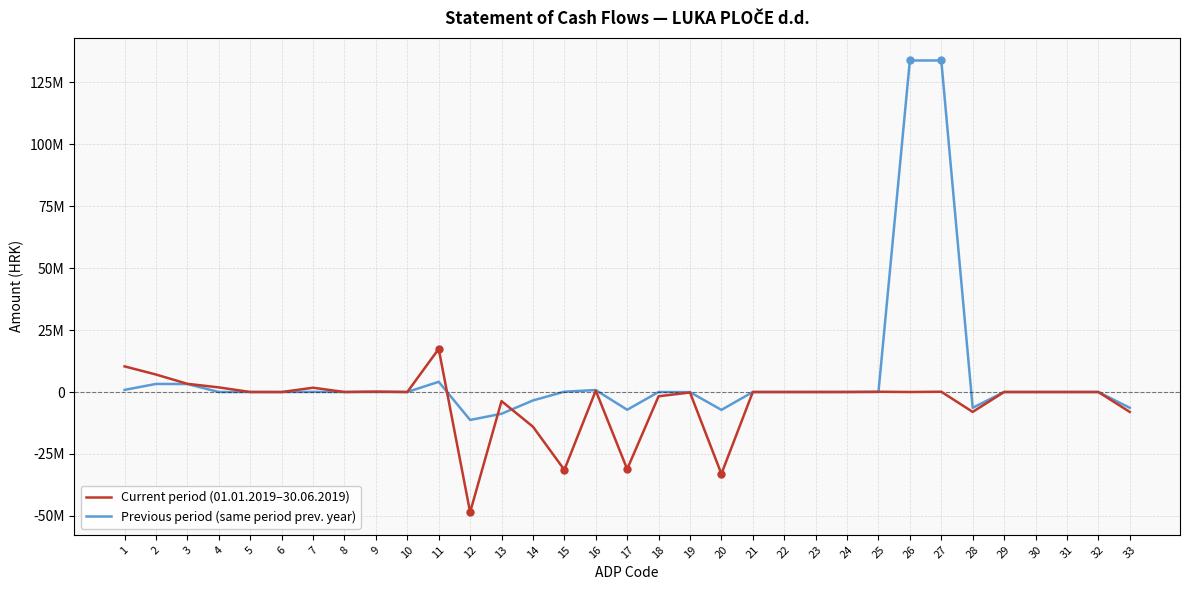

At which label does Current period (01.01.2019–30.06.2019) first exceed 0?

1